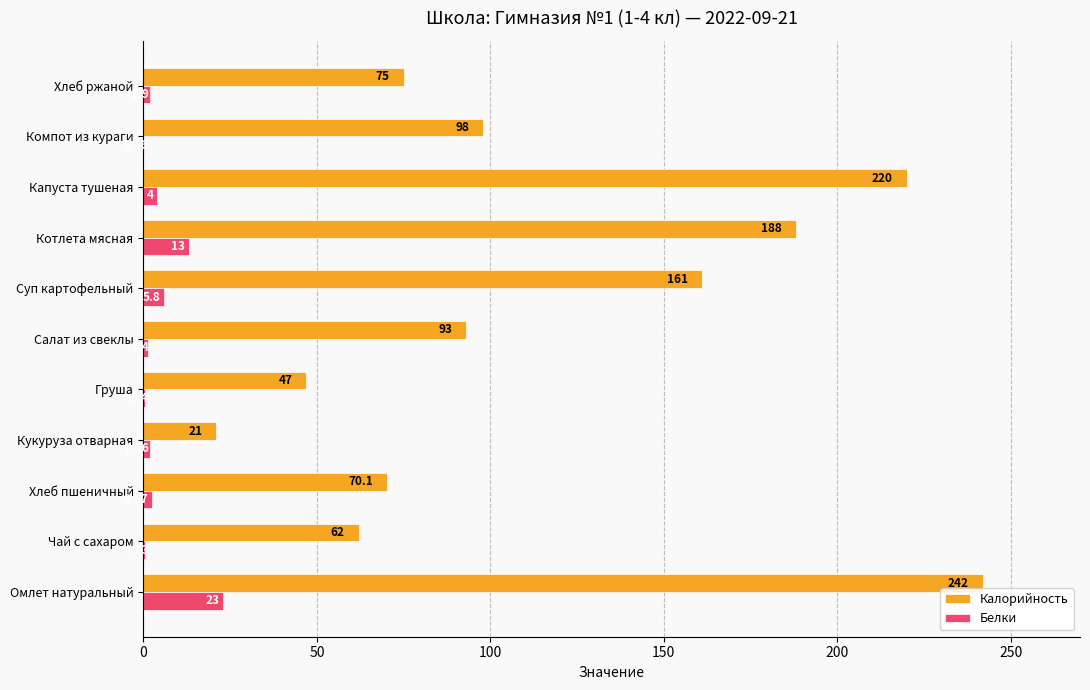

Count the number of data series in this chart.

2